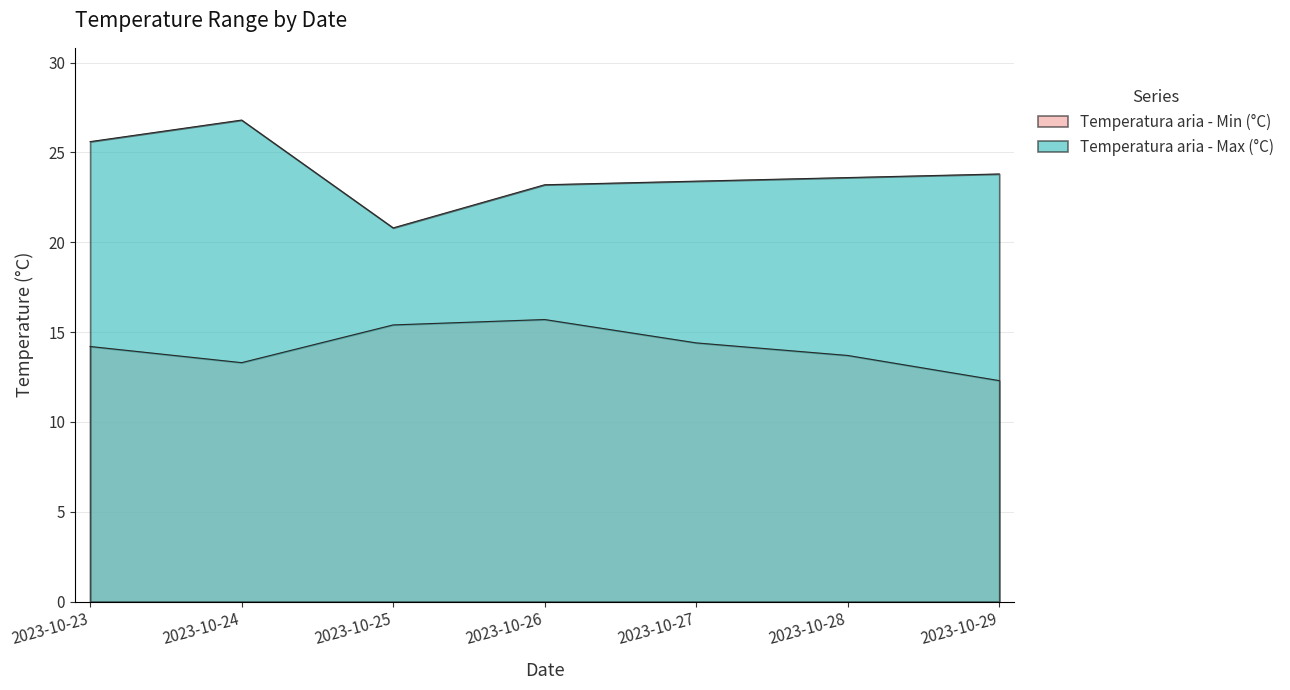

Reading left to right, list all the values displayed in this chart.

Temperatura aria - Min (°C): 14.2	13.3	15.4	15.7	14.4	13.7	12.3
Temperatura aria - Max (°C): 25.6	26.8	20.8	23.2	23.4	23.6	23.8